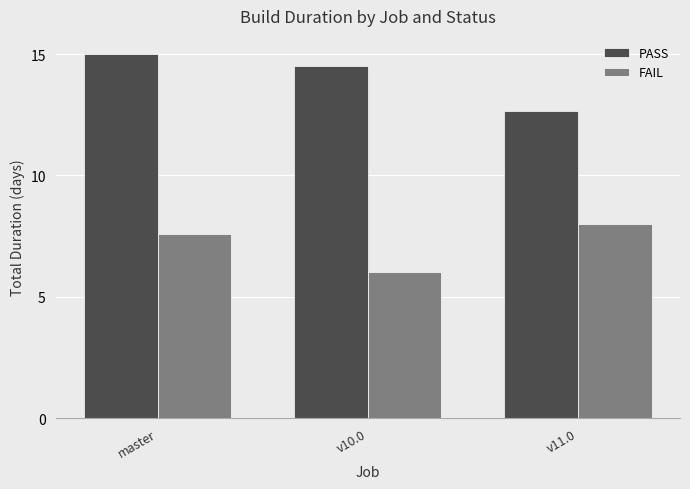

Count the PASS values in the range 12 to 14.

1